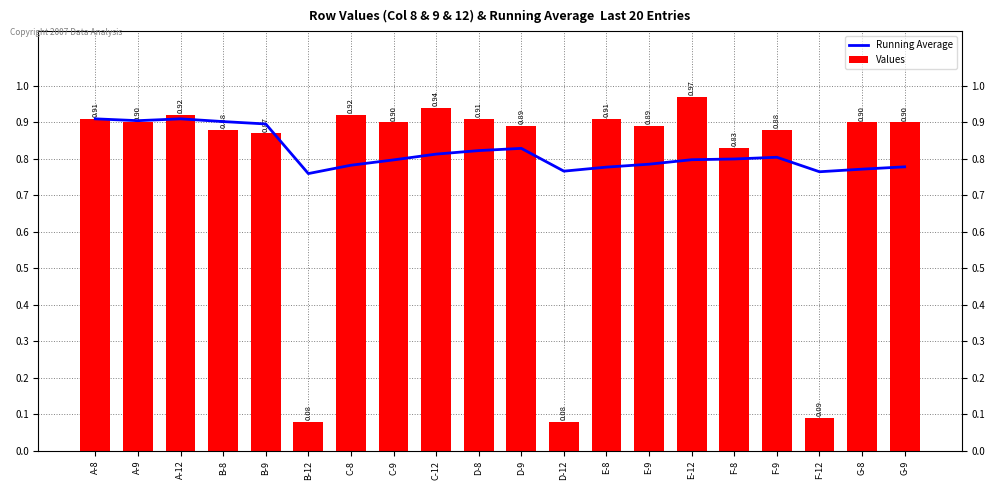

Reading left to right, what are all the values shown in this chart?

Running Average: A-8=0.9	A-9=0.9	A-12=0.9	B-8=0.9	B-9=0.9	B-12=0.8	C-8=0.8	C-9=0.8	C-12=0.8	D-8=0.8	D-9=0.8	D-12=0.8	E-8=0.8	E-9=0.8	E-12=0.8	F-8=0.8	F-9=0.8	F-12=0.8	G-8=0.8	G-9=0.8
Values: A-8=0.9	A-9=0.9	A-12=0.9	B-8=0.9	B-9=0.9	B-12=0.1	C-8=0.9	C-9=0.9	C-12=0.9	D-8=0.9	D-9=0.9	D-12=0.1	E-8=0.9	E-9=0.9	E-12=1.0	F-8=0.8	F-9=0.9	F-12=0.1	G-8=0.9	G-9=0.9